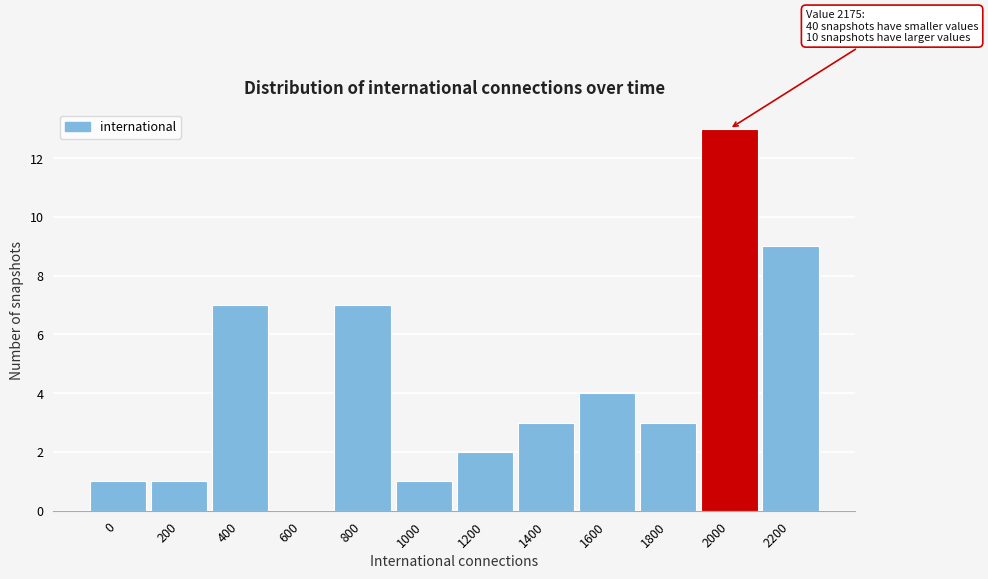

Reading left to right, extract all data points from this chart.

0=1	200=1	400=7	600=0	800=7	1000=1	1200=2	1400=3	1600=4	1800=3	2000=13	2200=9